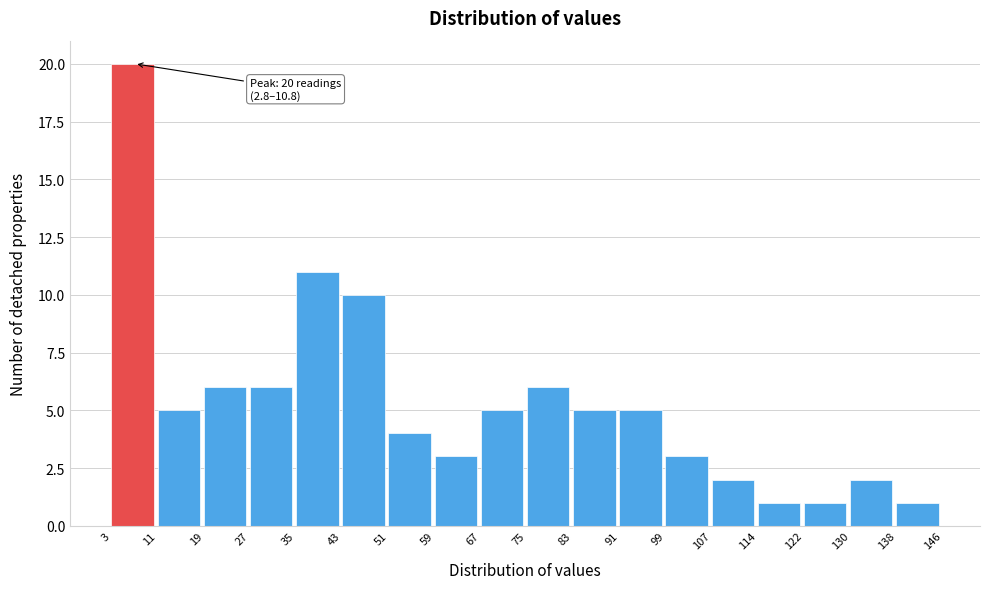

Which range on the x-axis has the tallest bar?

3 to 11